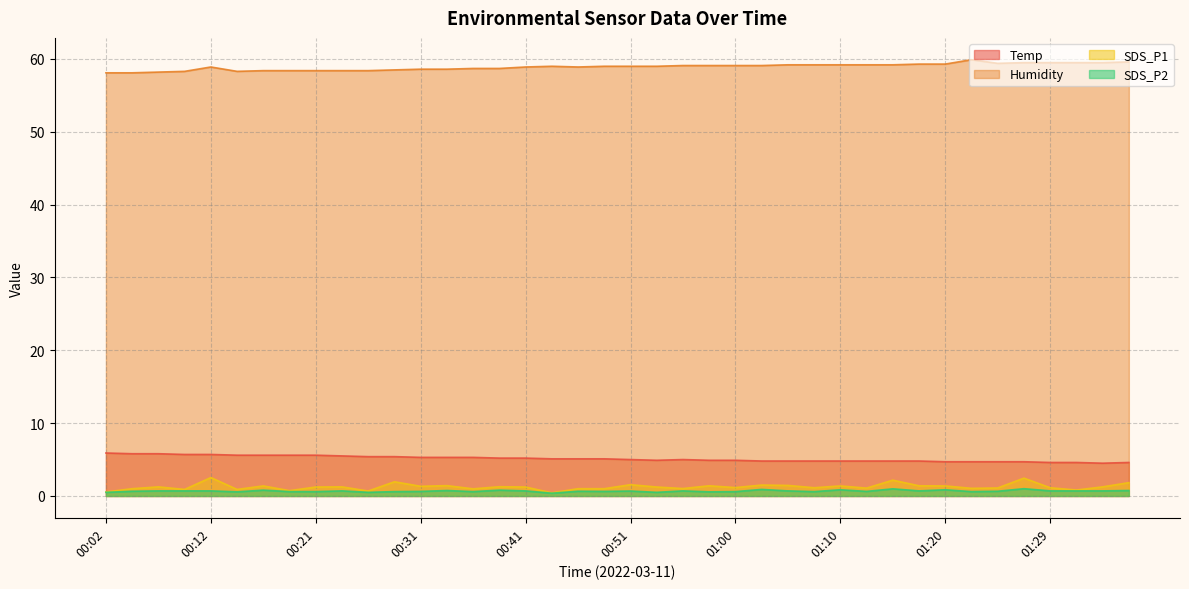

What is the label of the 15th point from the left?

00:36